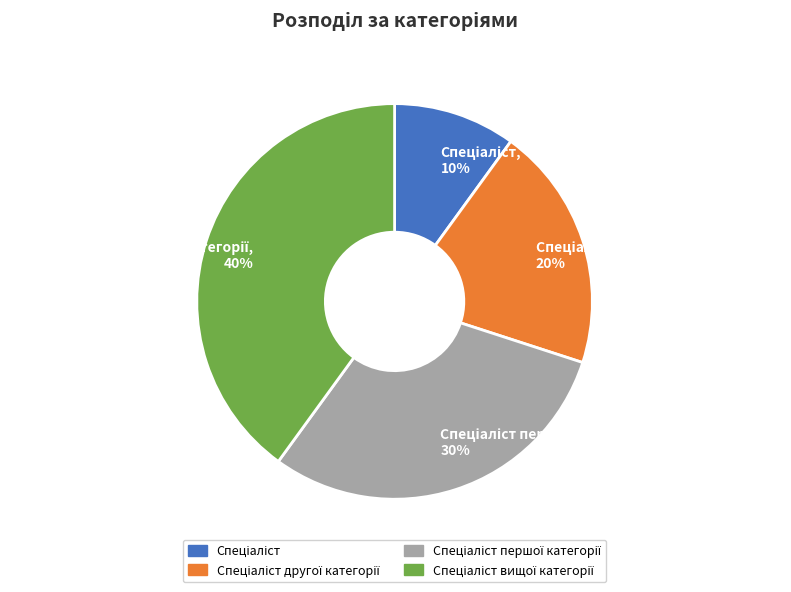

To the nearest percent, what is the difference between the largest and smallest slice percentages?

30%